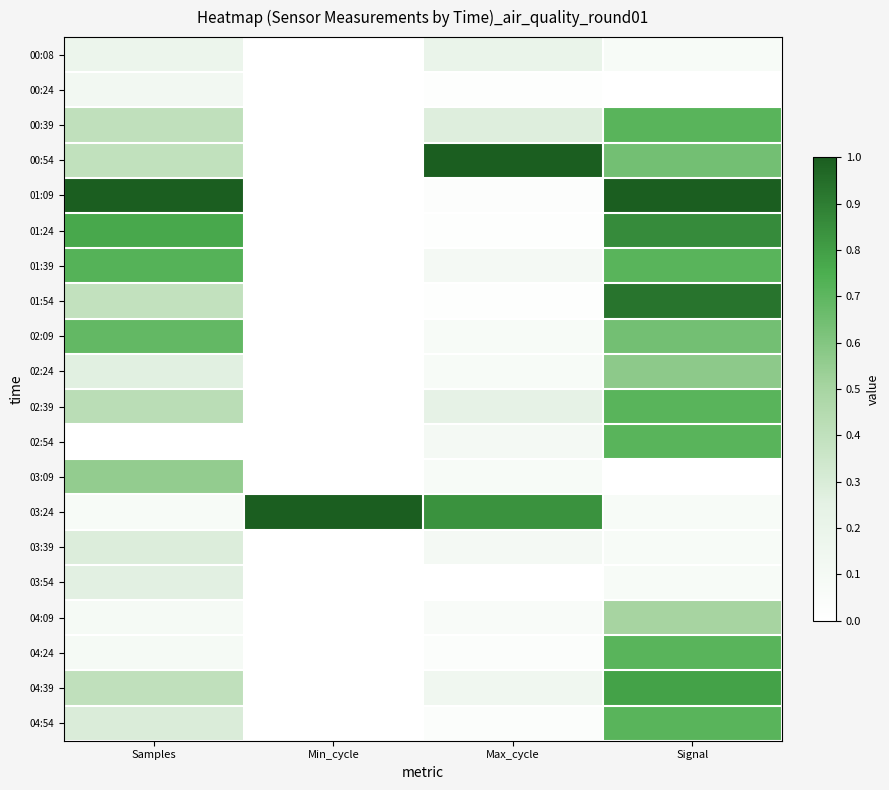

What is the spread (max minus min) of values at Min_cycle?

1.0